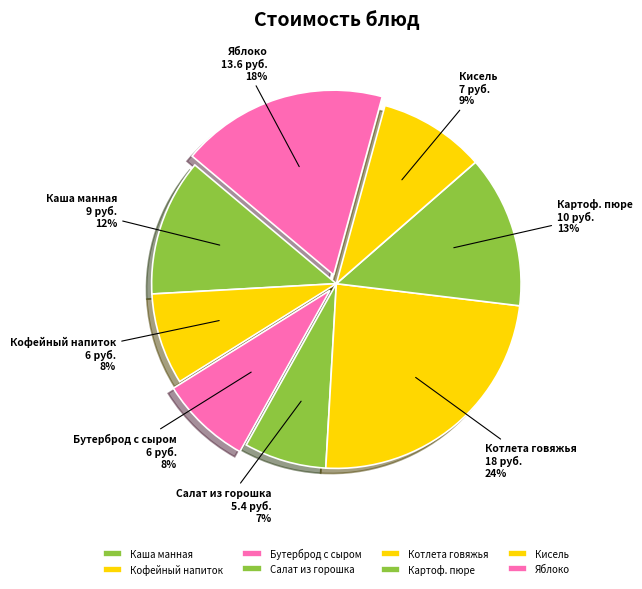

To the nearest percent, what portion does Кофейный напиток represent?

8%